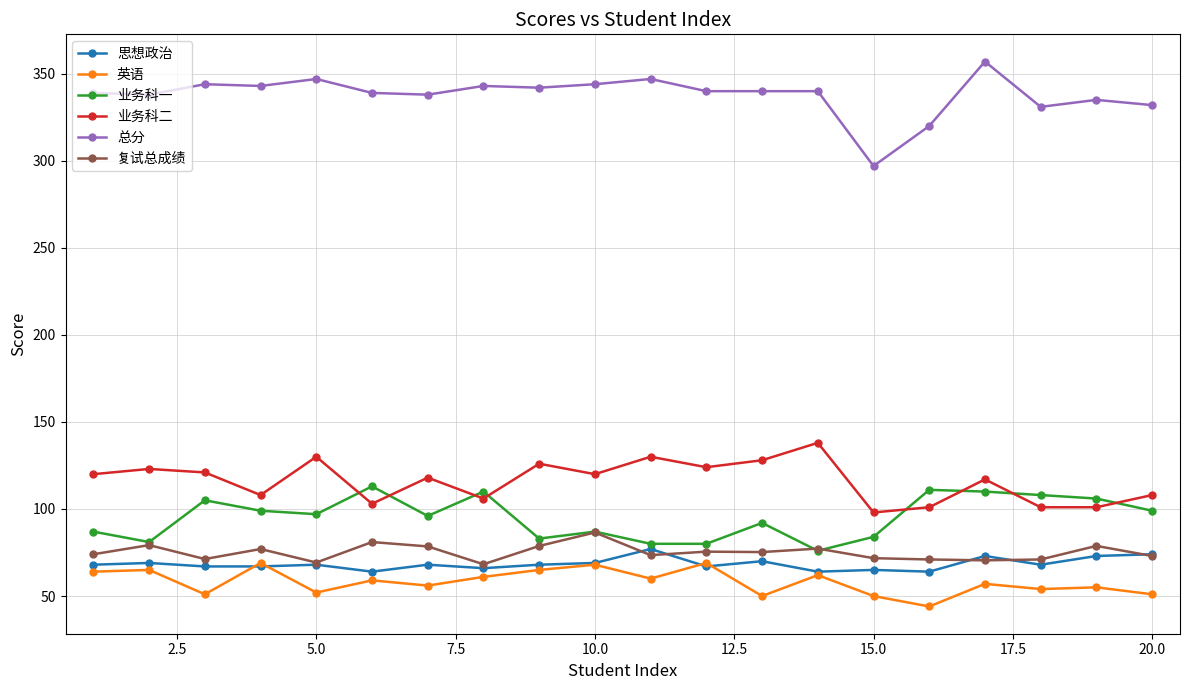

At how many categories does at least one series exceed 153?

20